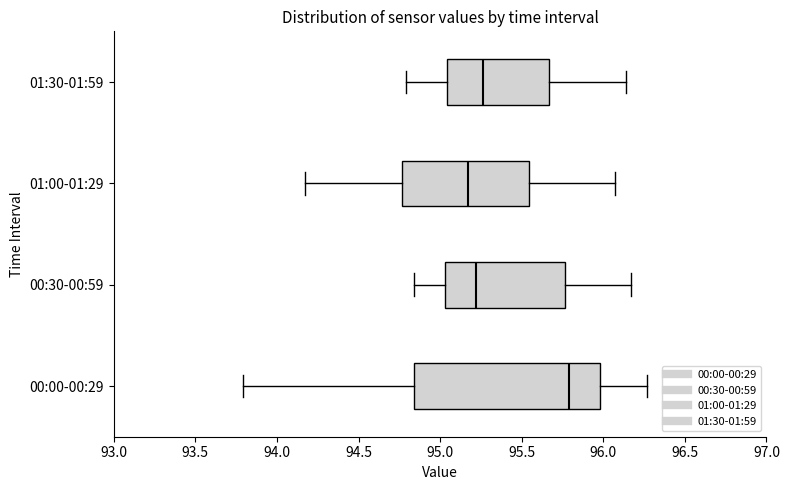

Where is the left edge of the box for 01:30-01:59 on the x-axis? The values are not printed on the chart, so give them approximately, as read against the axis.

95.05